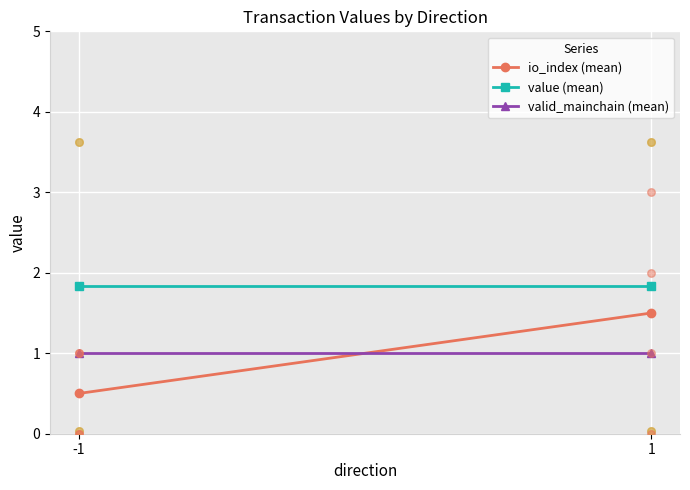

Which series has the largest total across all categories?

value (mean)